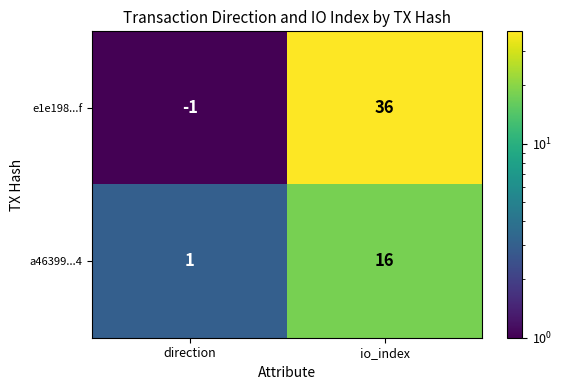

What is the average value of the e1e198...f series?

18